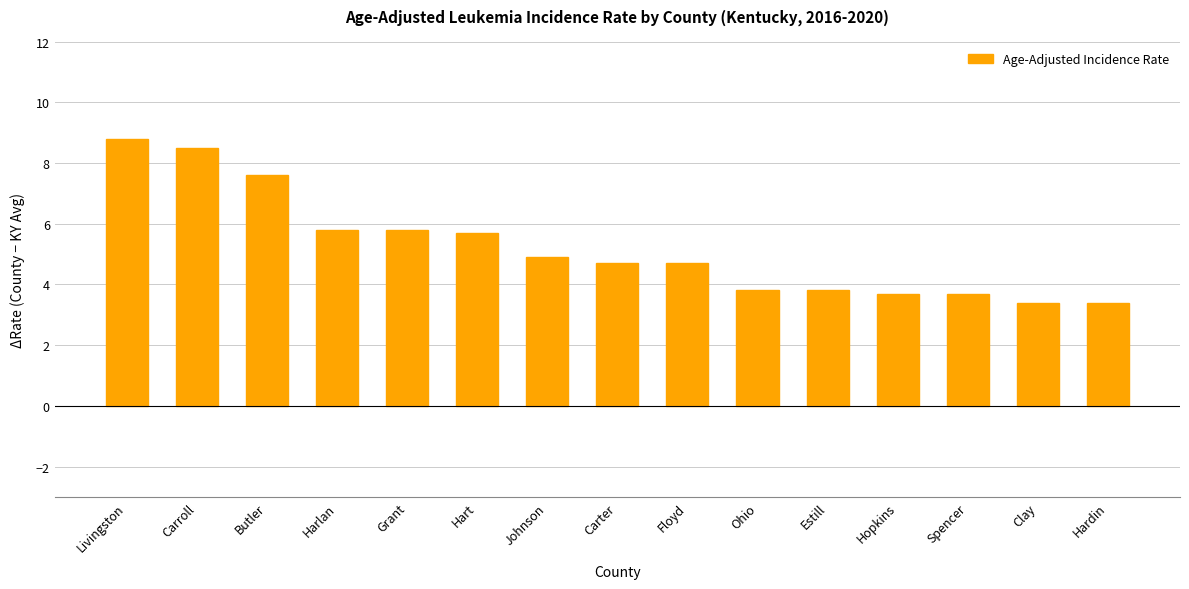

Reading left to right, extract all data points from this chart.

Livingston=8.8	Carroll=8.5	Butler=7.6	Harlan=5.8	Grant=5.8	Hart=5.7	Johnson=4.9	Carter=4.7	Floyd=4.7	Ohio=3.8	Estill=3.8	Hopkins=3.7	Spencer=3.7	Clay=3.4	Hardin=3.4